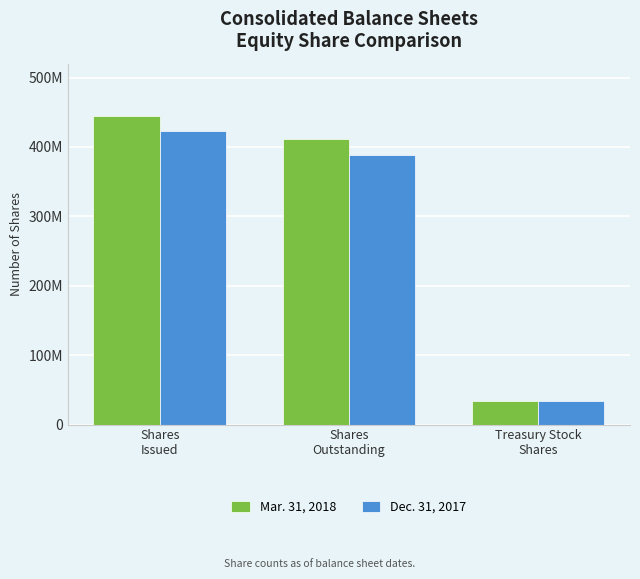

Where does the Mar. 31, 2018 series first go above 411073529?

Shares
Issued